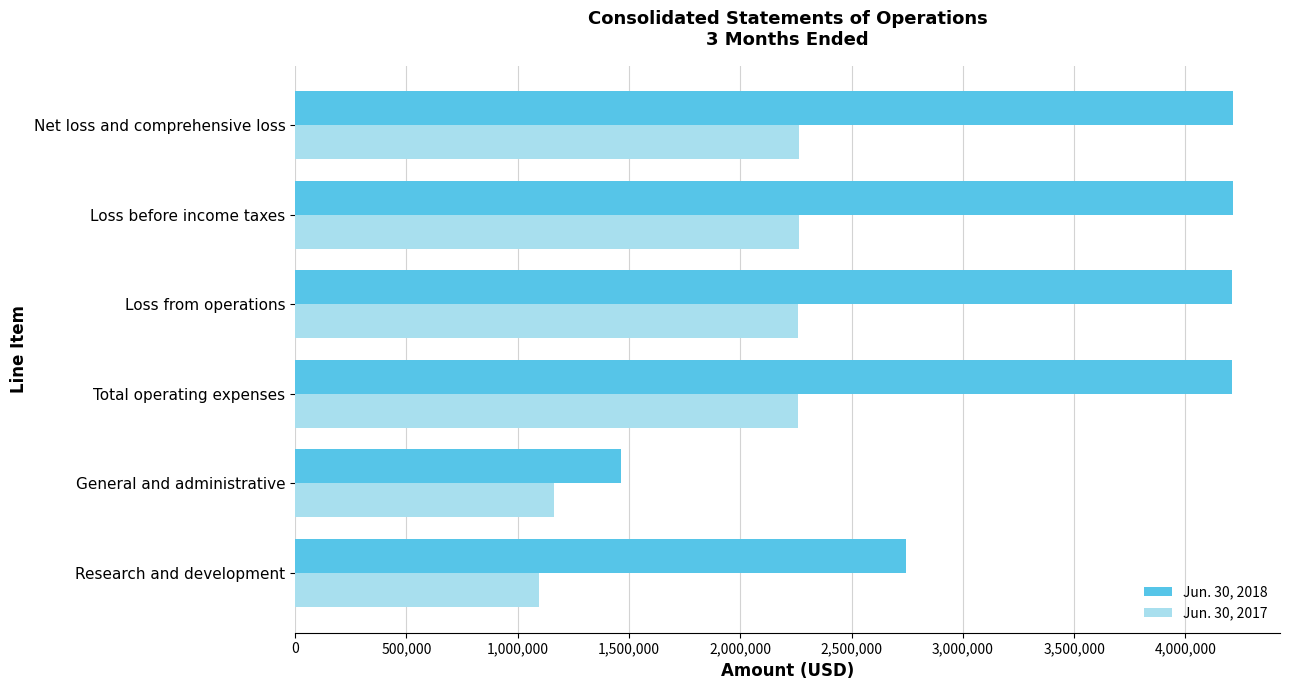

How many series are shown in this chart?

2